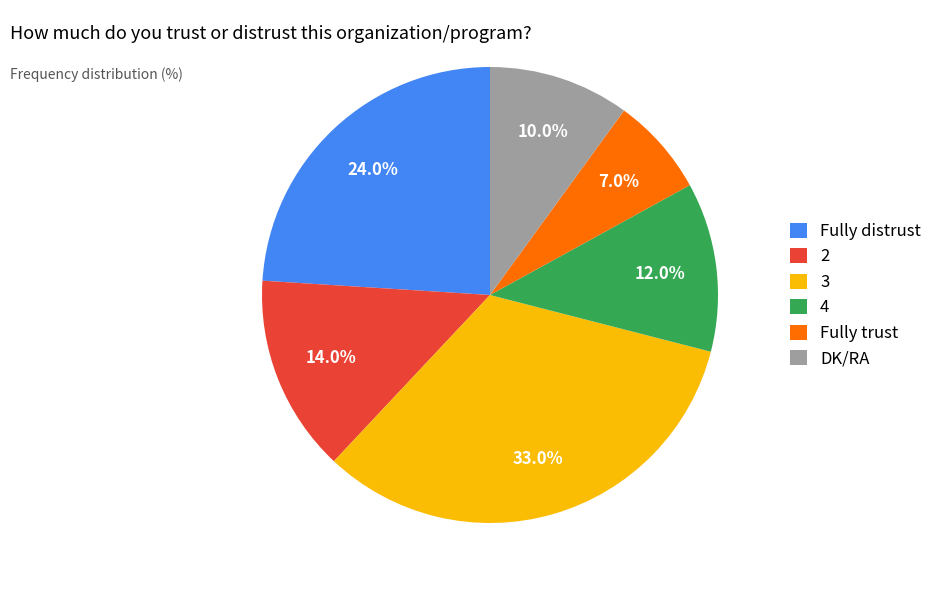

The Fully distrust slice represents 24% of the pie. True or false?

True